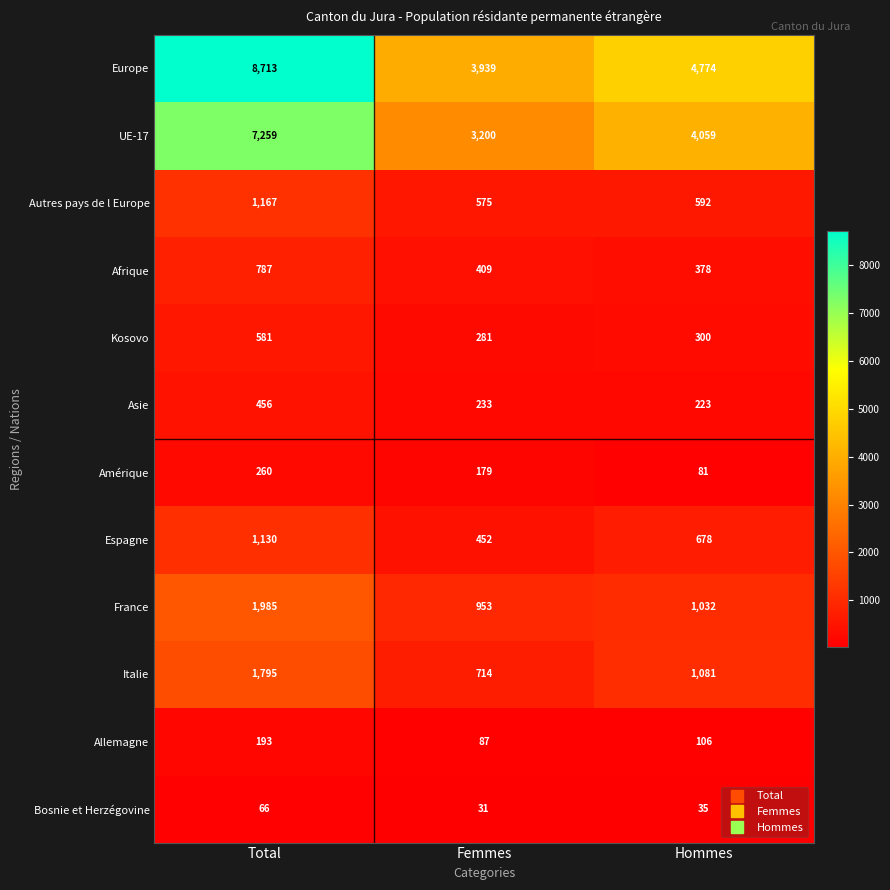

What is the sum of the Italie values at Total and Hommes?

2876